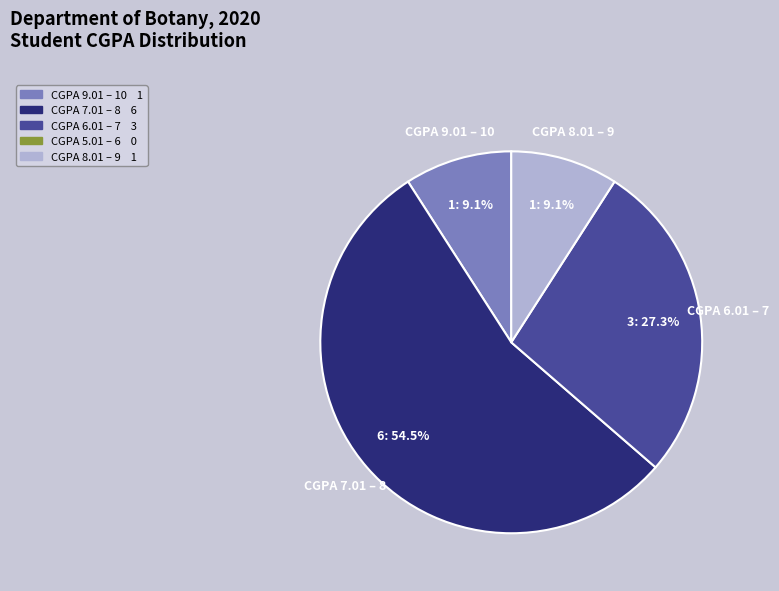

To the nearest percent, what is the average slice percentage?

25%